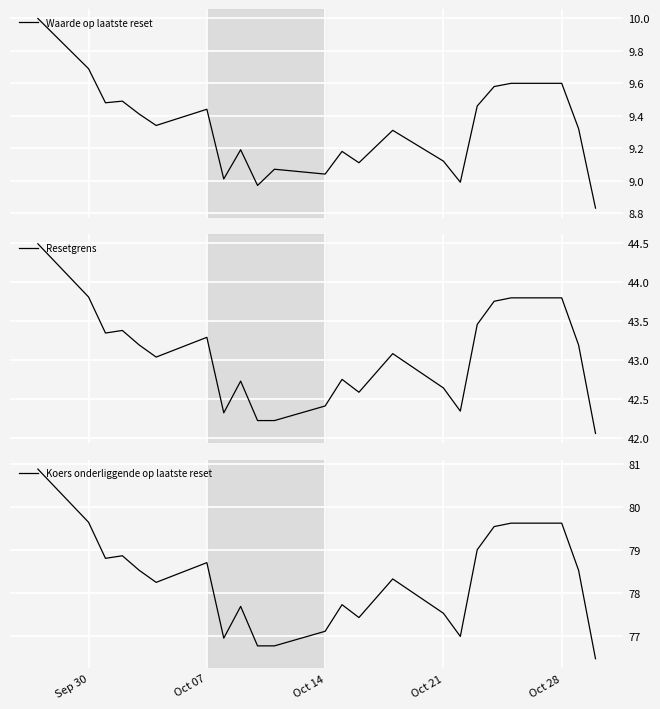

What is the highest value of the Waarde op laatste reset series?

10.0